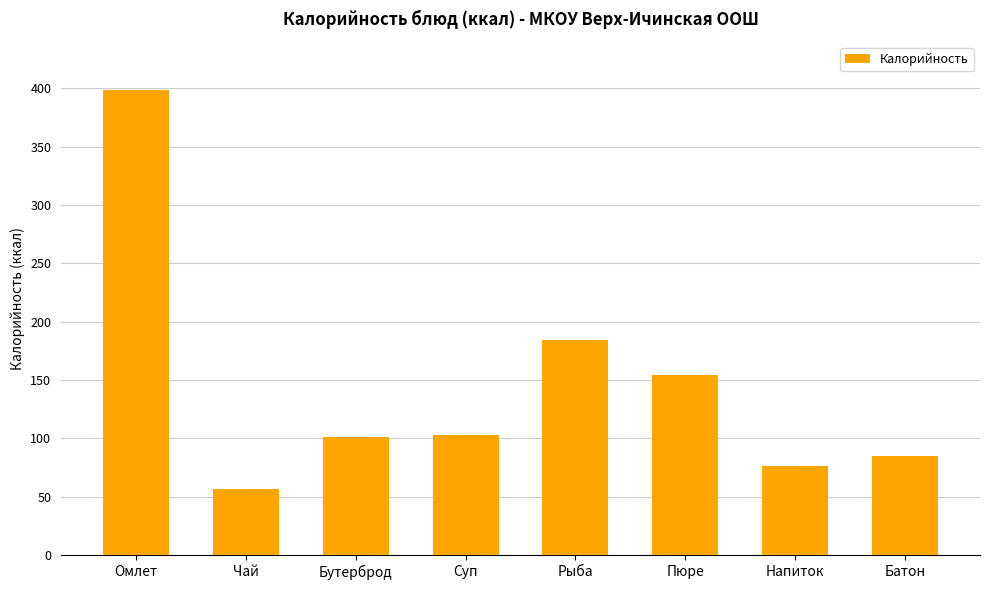

Between Рыба and Чай, which is larger?

Рыба